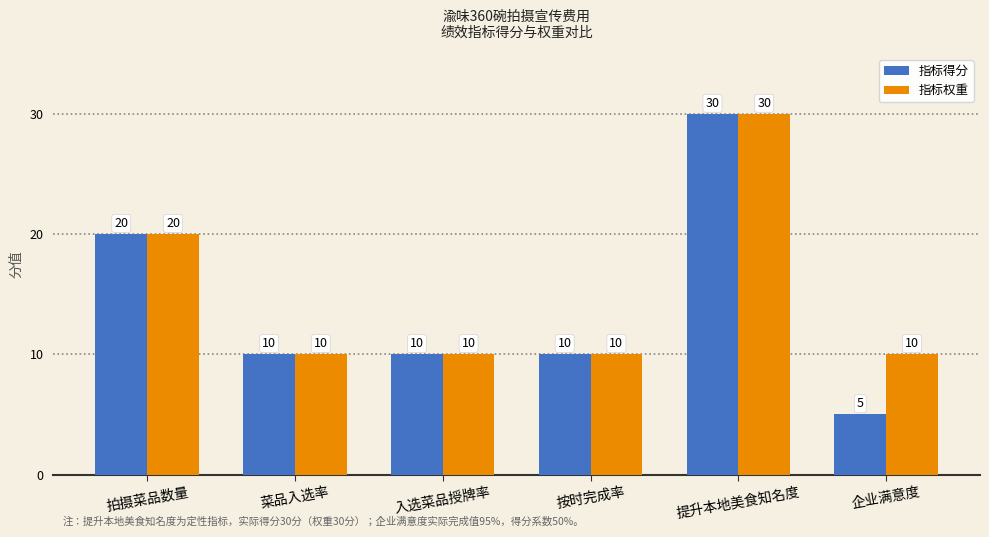

At which label does 指标得分 reach its minimum?

企业满意度